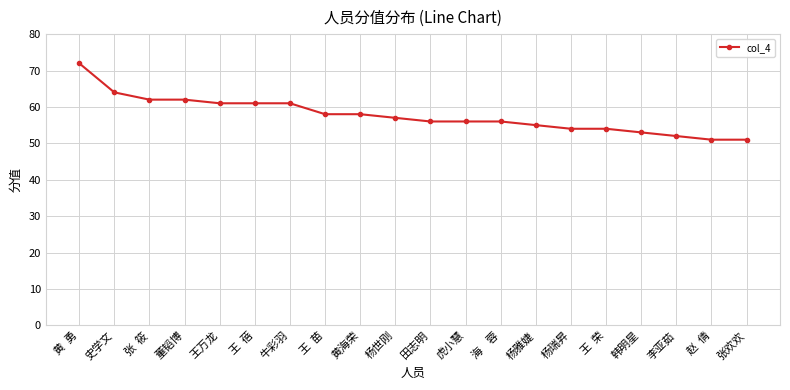

The value at 赵  倩 is 18. True or false?

False